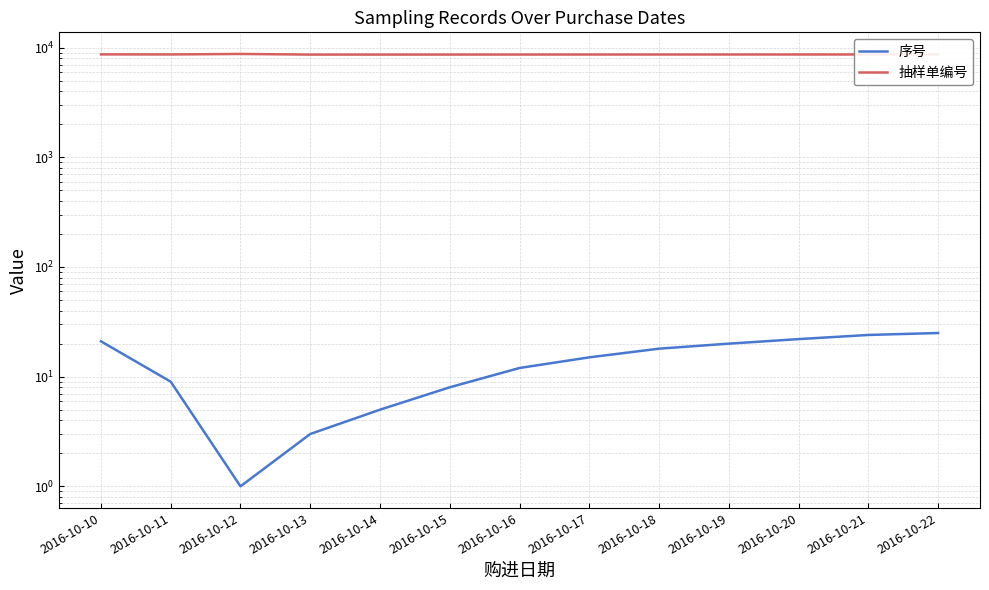

The 抽样单编号 series shows 13417 at 2016-10-20. True or false?

False